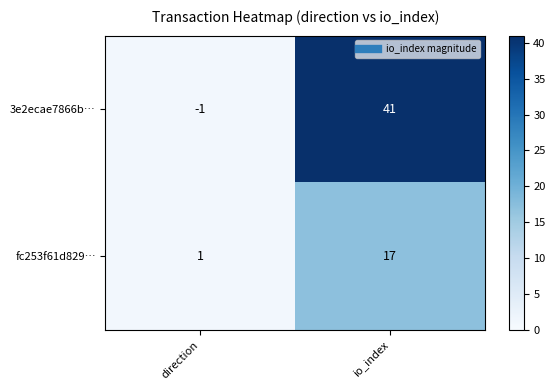

Which series changed the most between direction and io_index?

3e2ecae7866b…